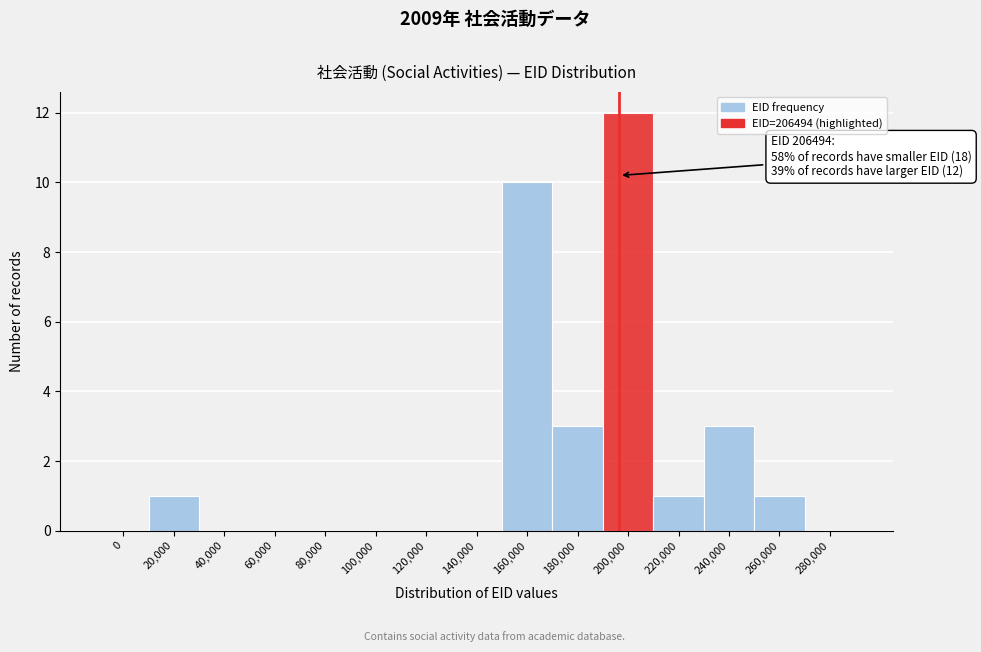

Reading left to right, list all the values displayed in this chart.

0=0	20,000=1	40,000=0	60,000=0	80,000=0	100,000=0	120,000=0	140,000=0	160,000=10	180,000=3	200,000=12	220,000=1	240,000=3	260,000=1	280,000=0